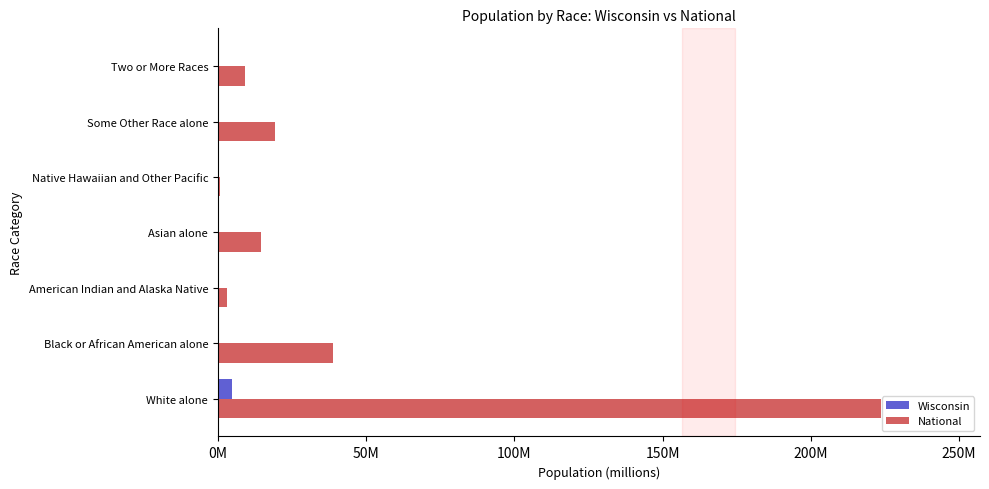

What is the average value of the Wisconsin series?

0.8